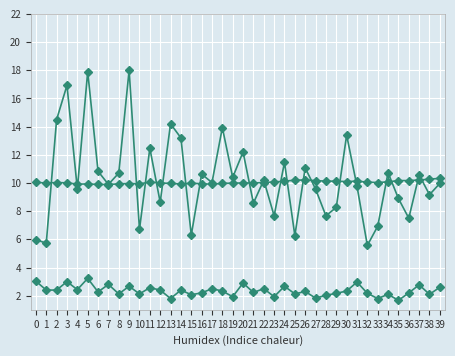

How many lines are shown in the chart?

3